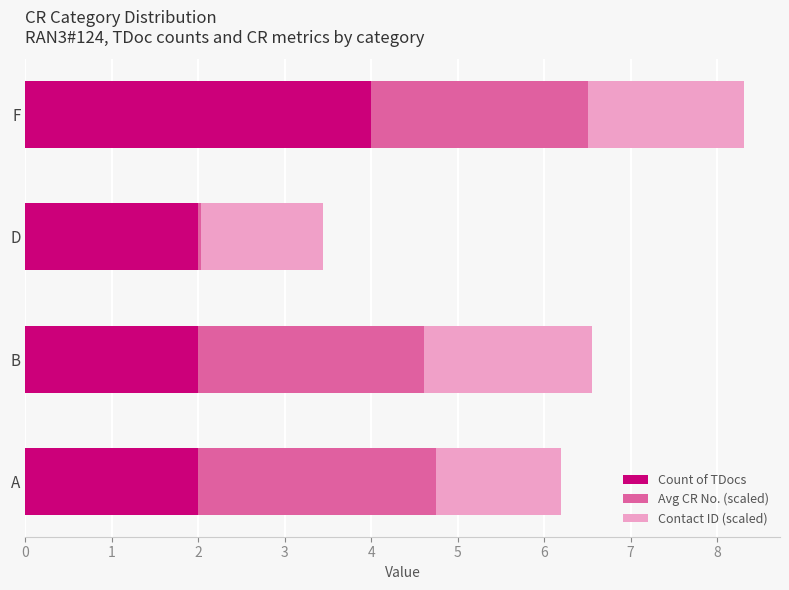

Which category has the highest value in the Count of TDocs series?

F